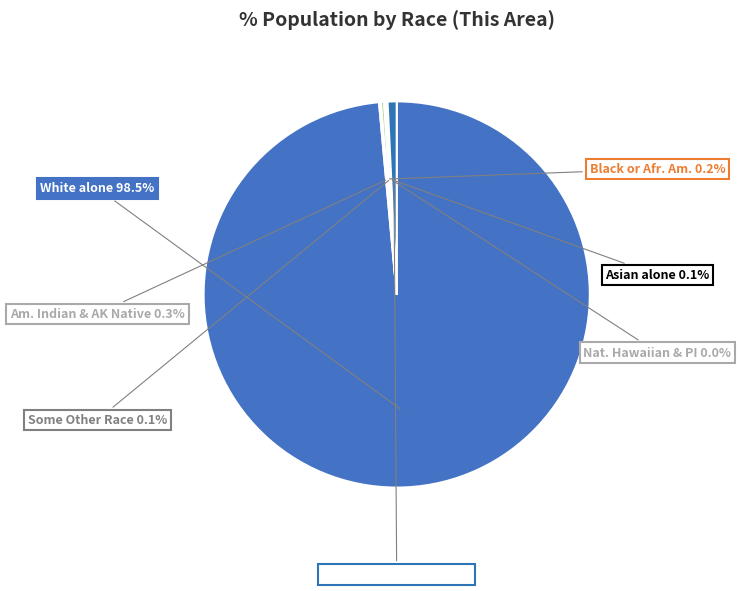

What portion of the pie excludes White alone?

1.5%